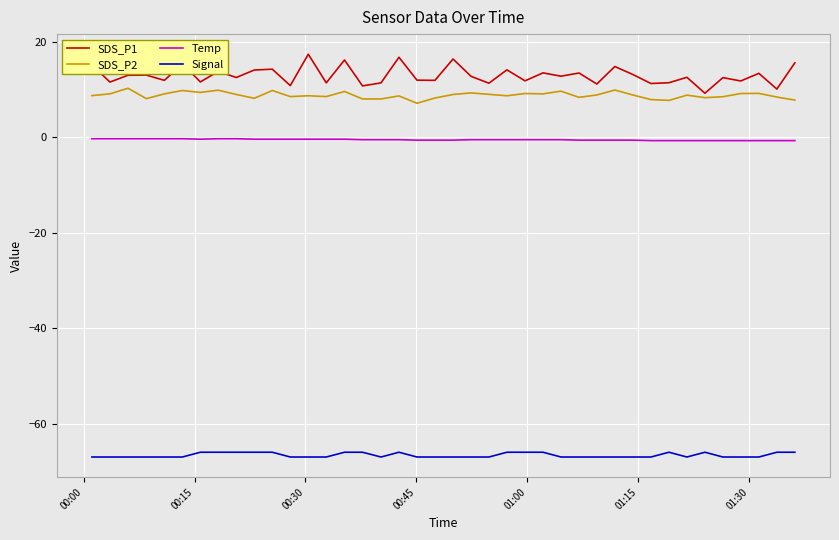

True or false: Signal has more than 2 points higher than both neighbors.

True